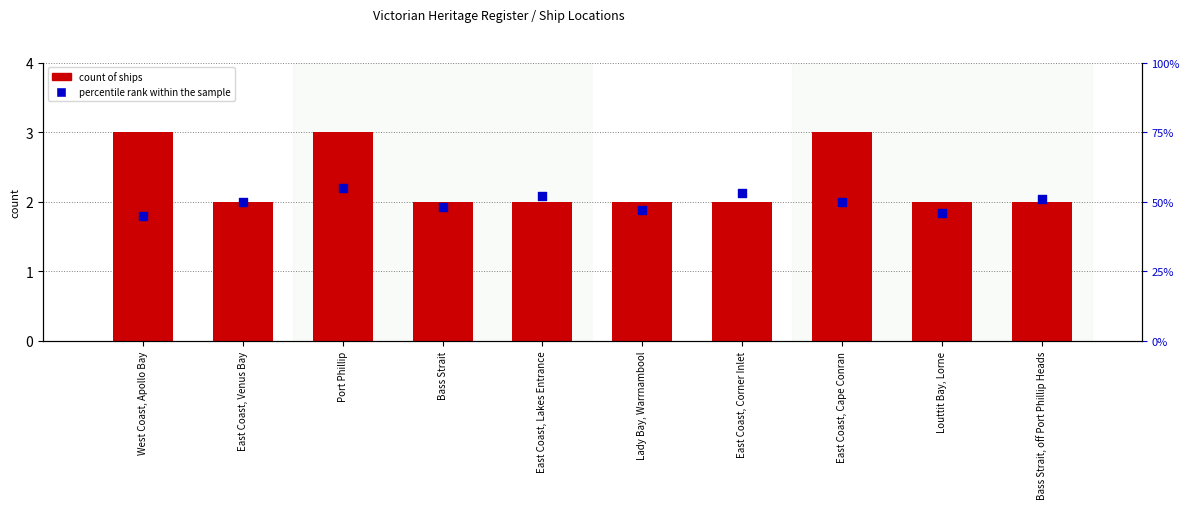

At which category is the sum across all series the highest?

Port Phillip